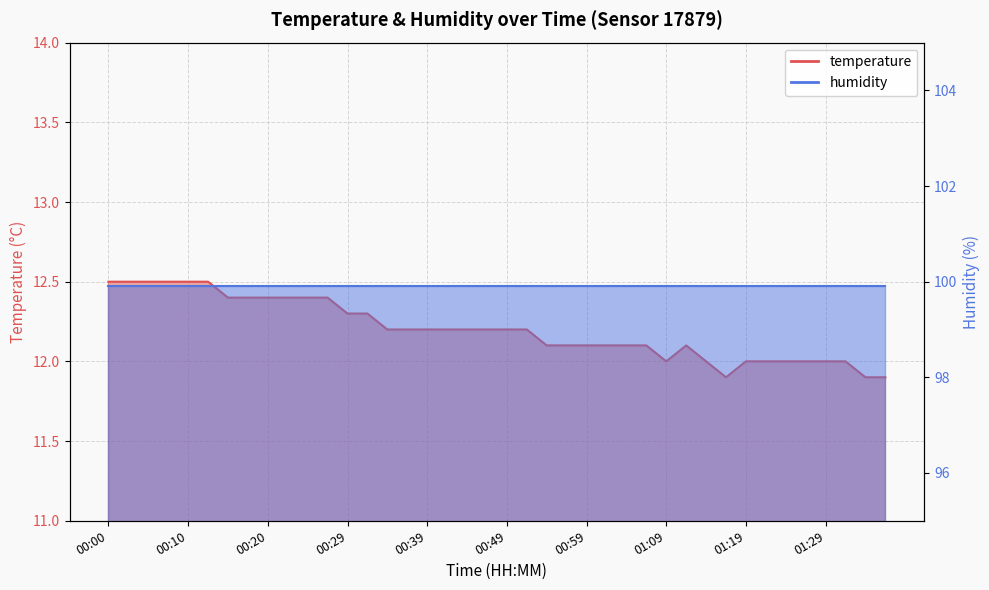

What is the difference between the second highest and minimum values?

0.6